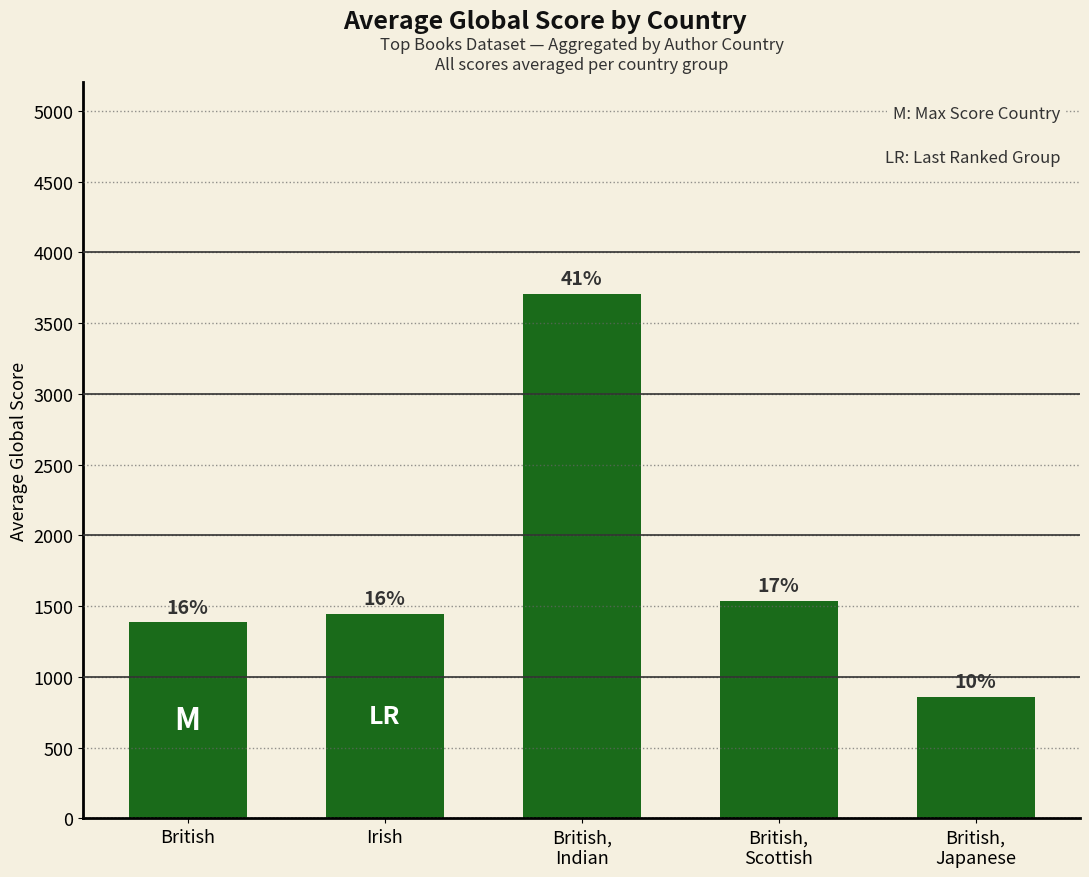

What is the ratio of the value at British,
Indian to the value at British,
Scottish?

2.4